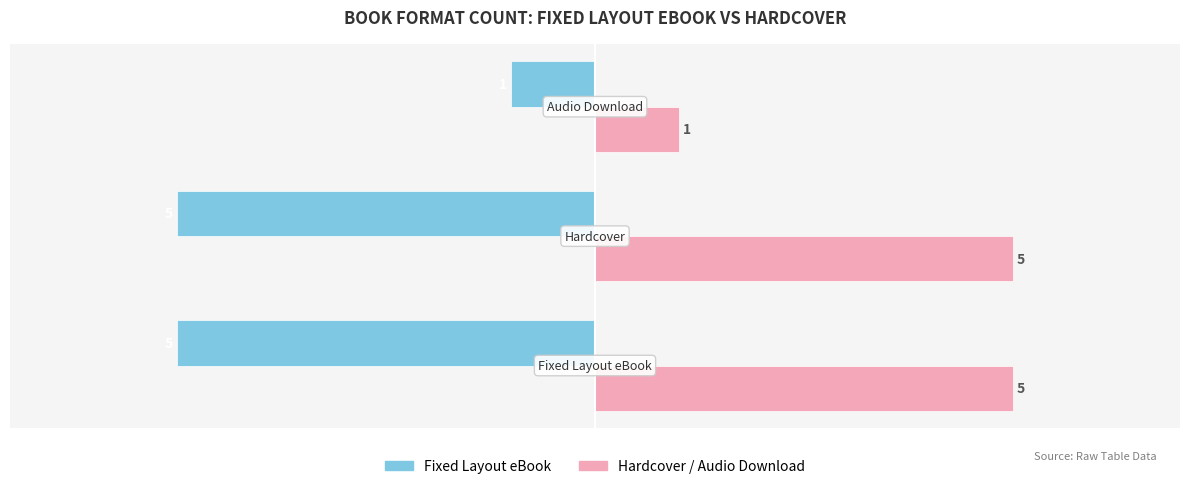

What is the minimum value shown in the chart?

-5